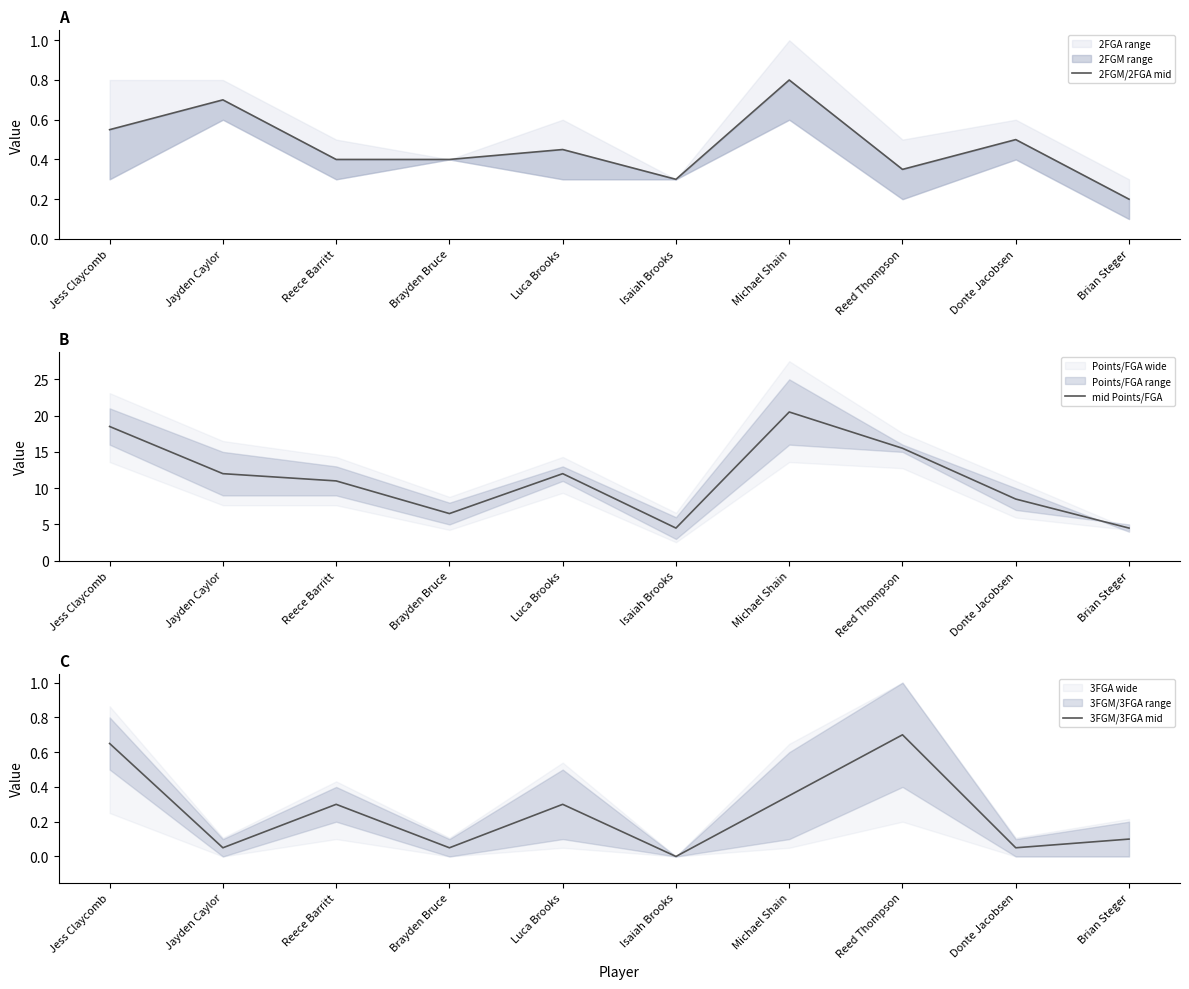

What is the average value of the 2FGM/2FGA mid series?

0.5